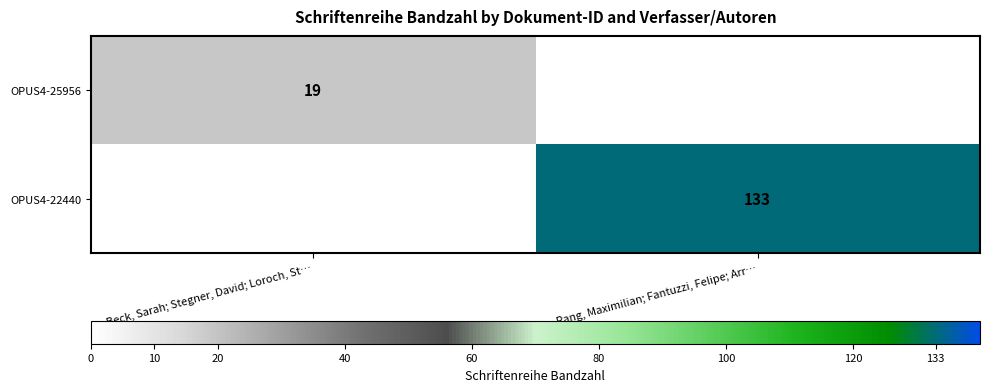

What is the total value across all series at Rang, Maximilian; Fantuzzi, Felipe; Arr…?

133